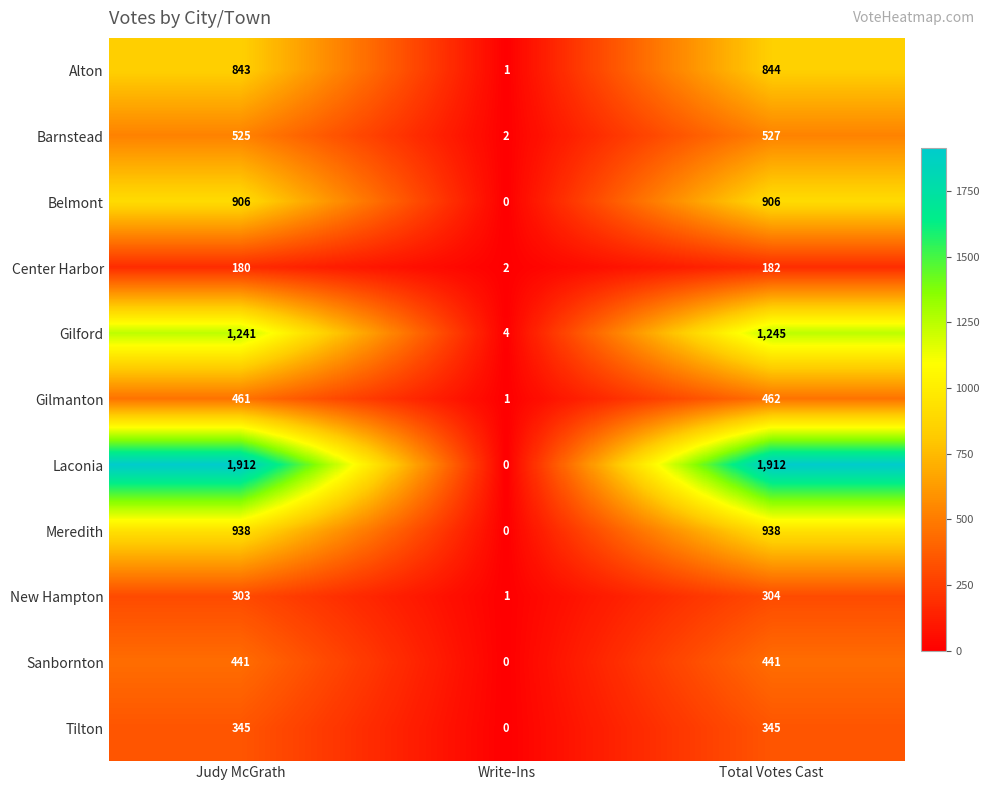

What is the average value of the New Hampton series?

203